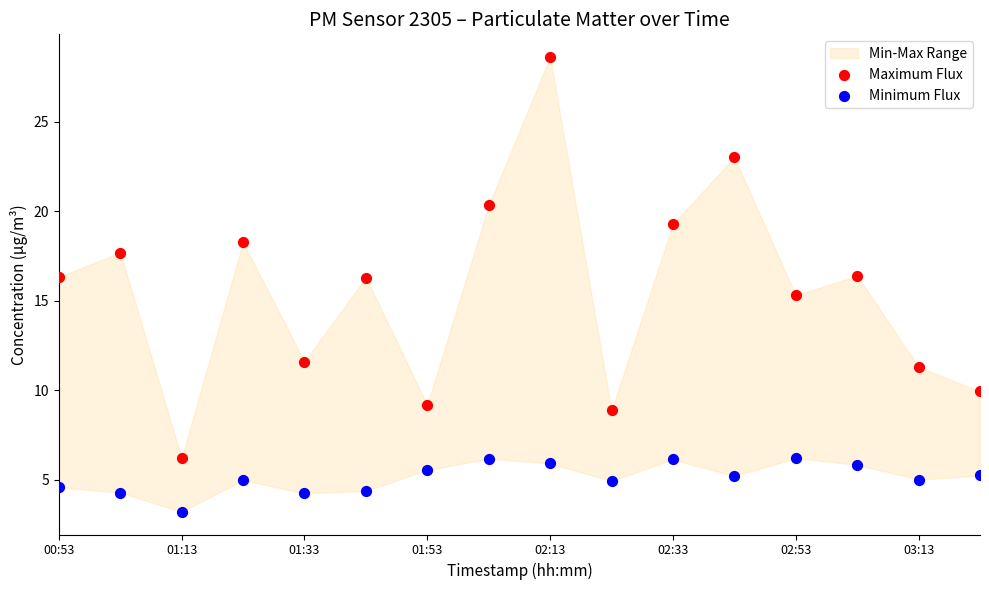

Which series reaches the maximum Y coordinate?

Maximum Flux